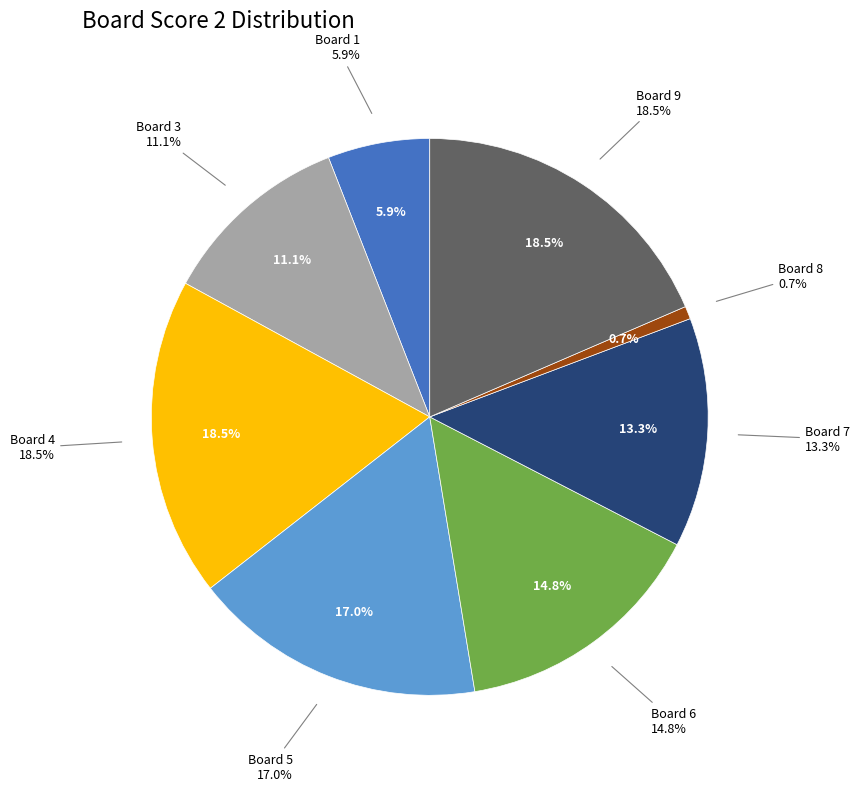

What is the total percentage of 7 and 10?

13.3%